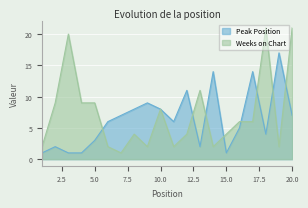

In Weeks on Chart, how many points are lower than both neighbors (excluding endpoints)?

5